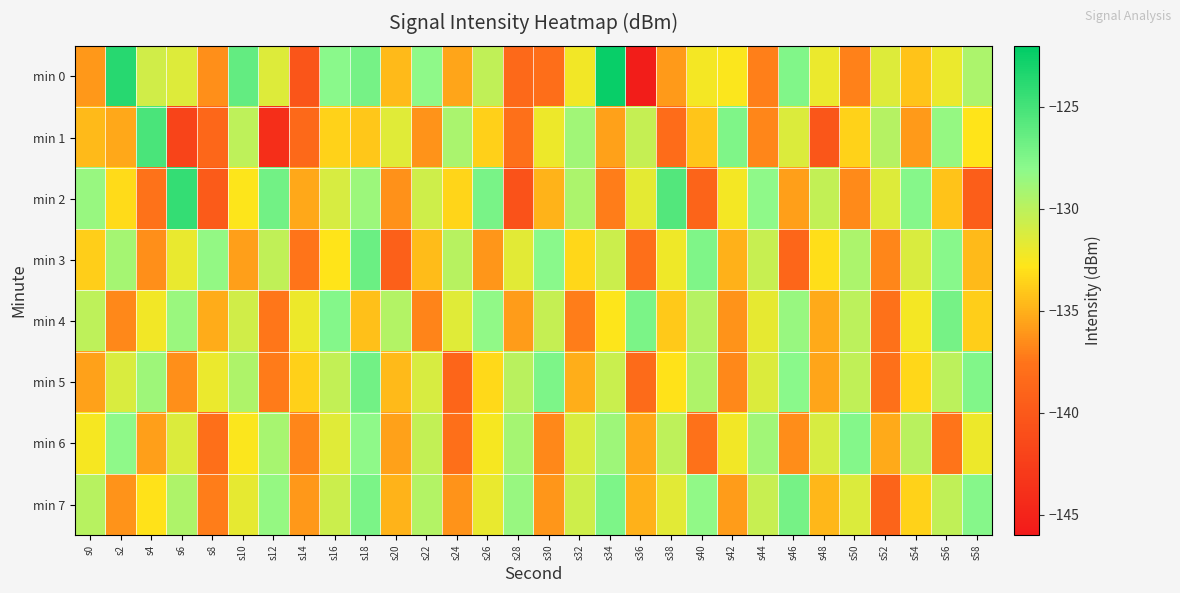

Which series has the largest total across all categories?

min 7